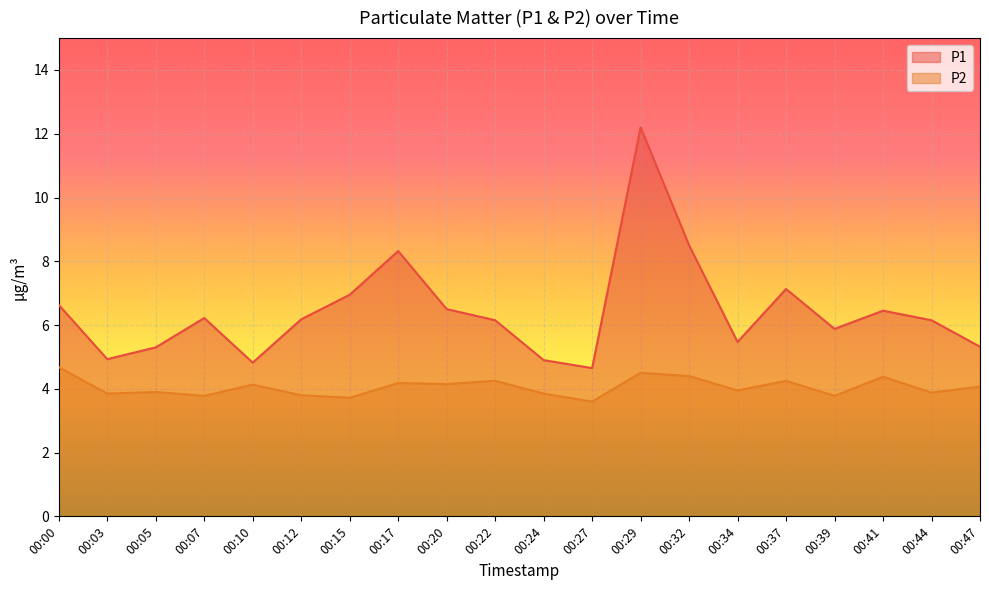

Read the P2 value at 00:10.

4.1